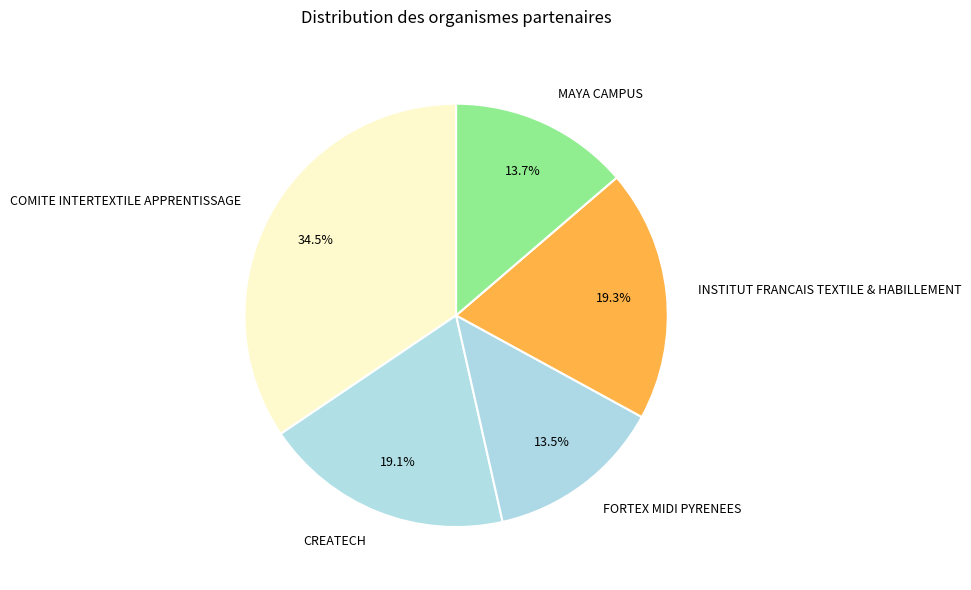

Do COMITE INTERTEXTILE APPRENTISSAGE and INSTITUT FRANCAIS TEXTILE & HABILLEMENT together represent more than half of the pie?

Yes